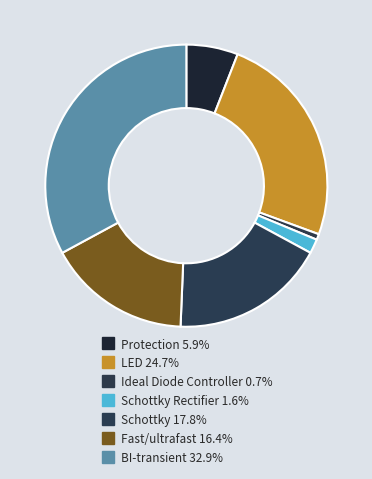

What is the largest slice in the pie chart?

BI-transient